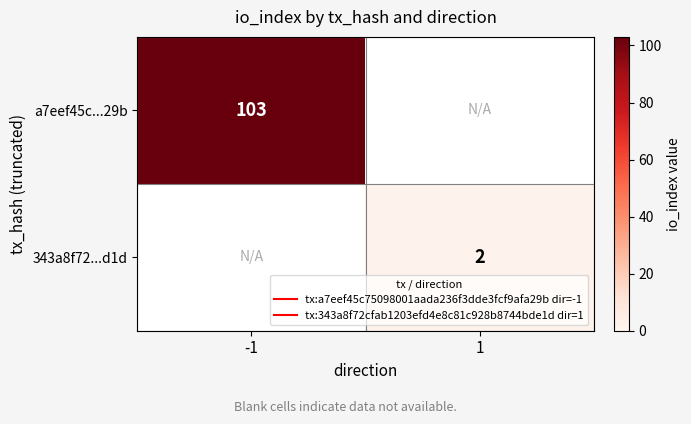

At which category is the sum across all series the highest?

-1